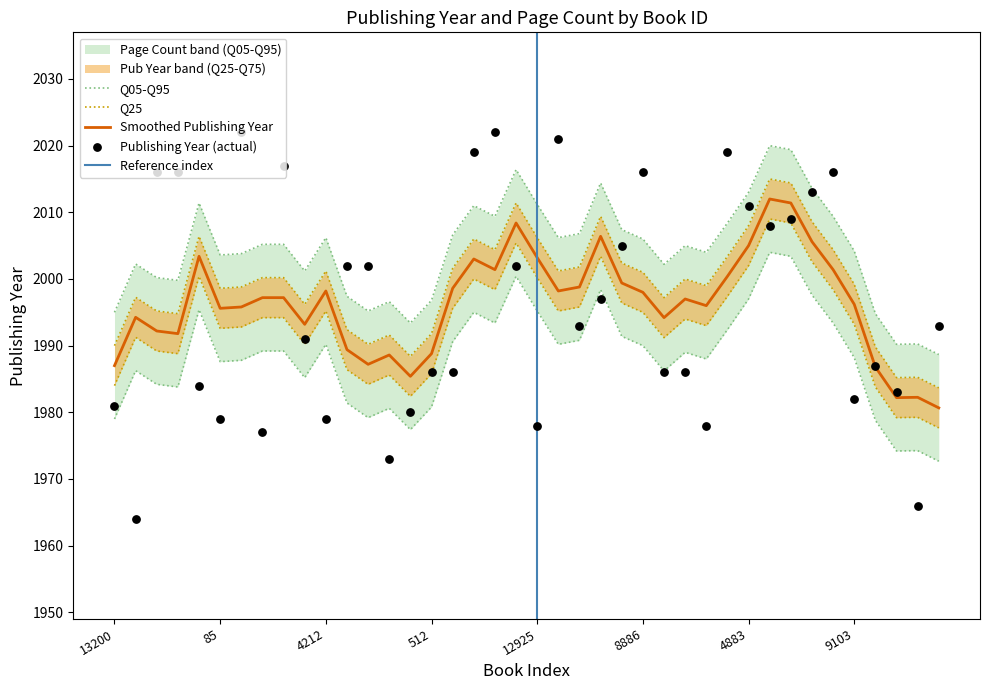

Which has a higher value, 11282 or 18415?

18415